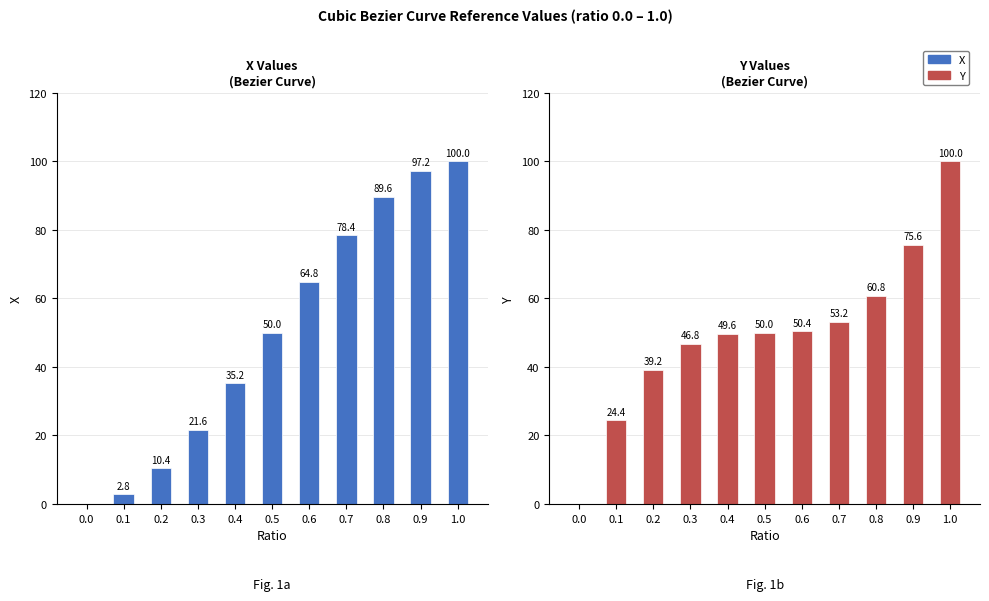

Reading right to left, what are all the values shown in this chart?

X: 1.0=100.0	0.9=97.2	0.8=89.6	0.7=78.4	0.6=64.8	0.5=50.0	0.4=35.2	0.3=21.6	0.2=10.4	0.1=2.8	0.0=0.0
Y: 1.0=100.0	0.9=75.6	0.8=60.8	0.7=53.2	0.6=50.4	0.5=50.0	0.4=49.6	0.3=46.8	0.2=39.2	0.1=24.4	0.0=0.0